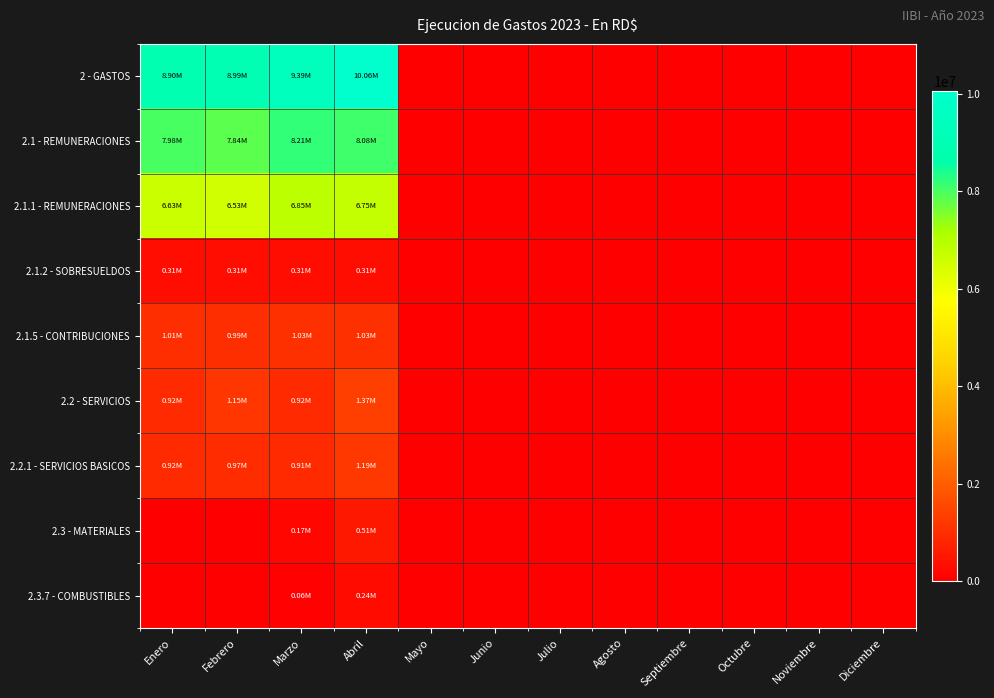

Which series has the largest total across all categories?

2 - GASTOS